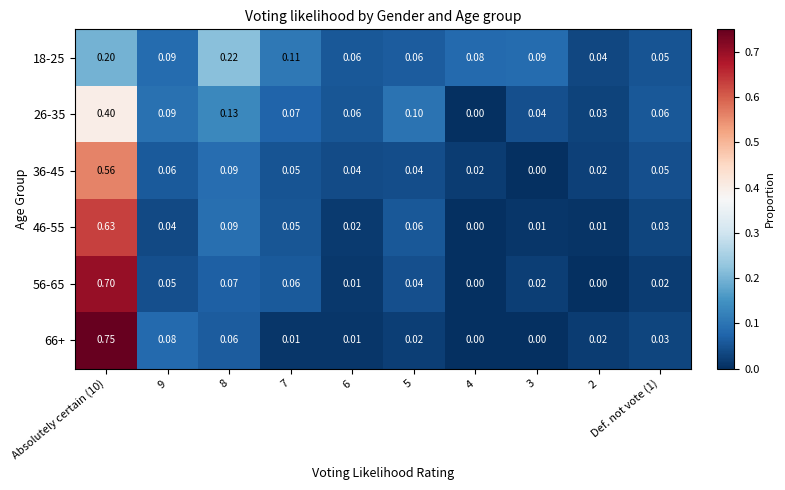

Is the value of 36-45 at 7 greater than the value of 18-25 at Absolutely certain (10)?

No